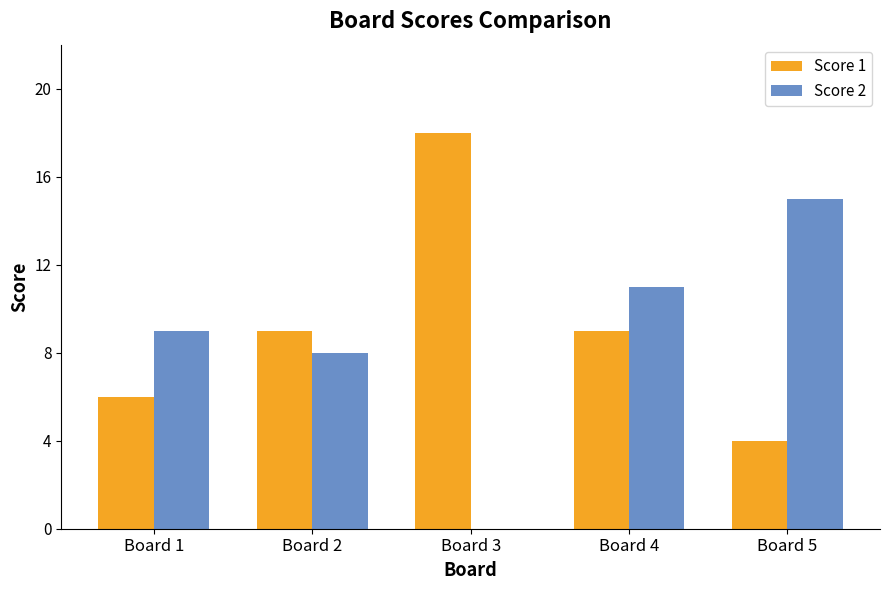

Are the bars grouped side by side (vs. stacked)?

Yes